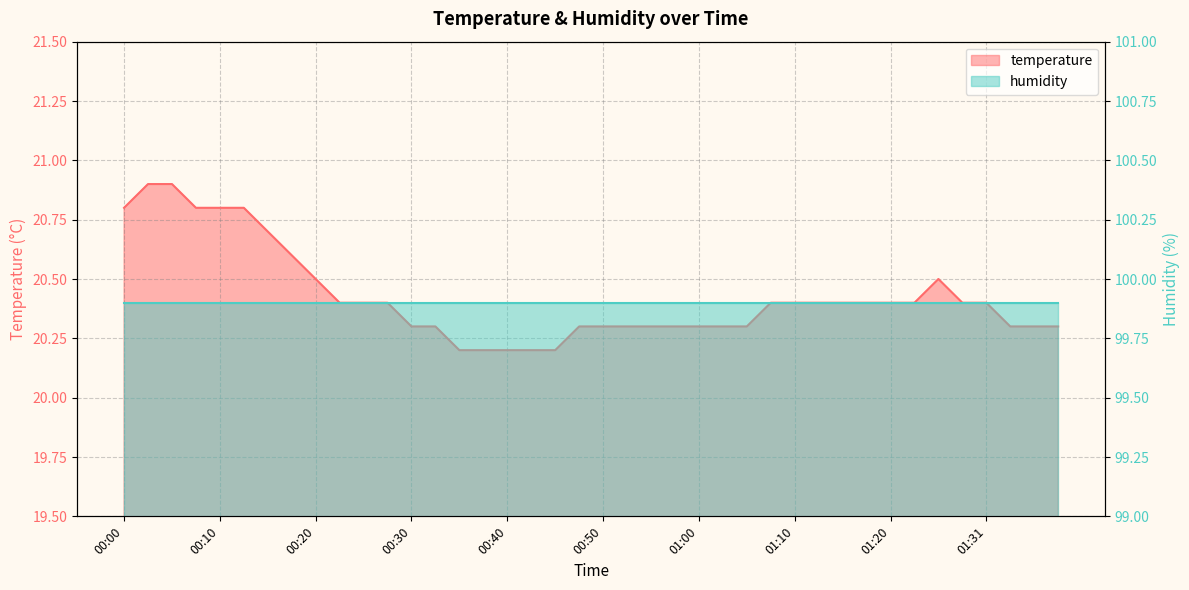

True or false: the data shows 20.3 at 00:33.

True